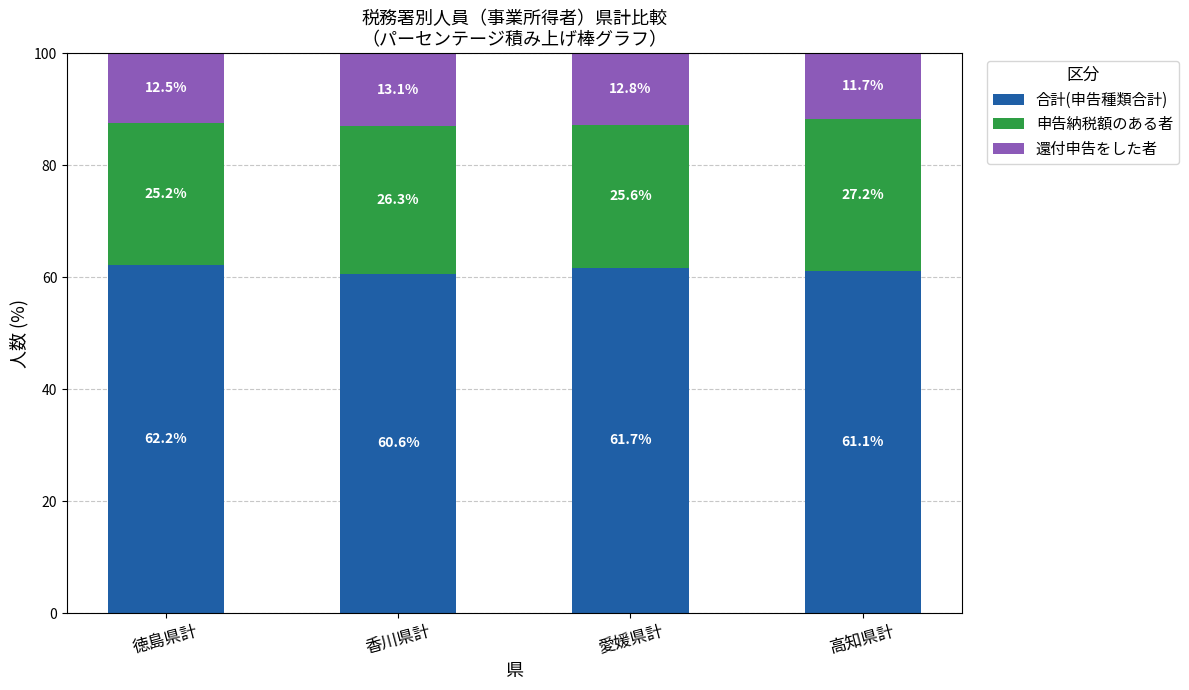

What is the total value across all series at 愛媛県計?

100.0